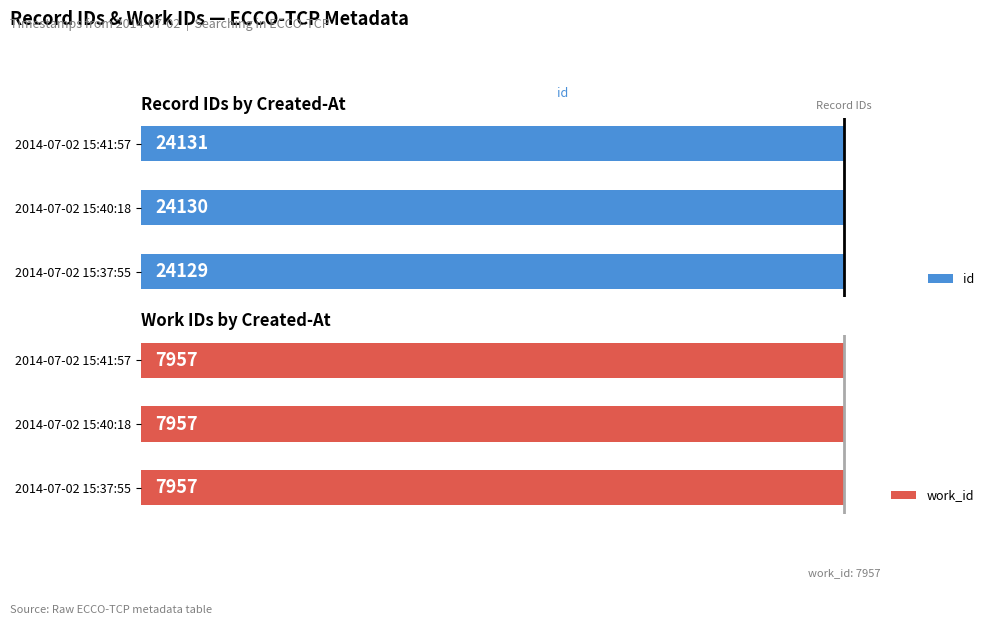

Rank the categories by id value from lowest to highest.

2014-07-02 15:37:55, 2014-07-02 15:40:18, 2014-07-02 15:41:57